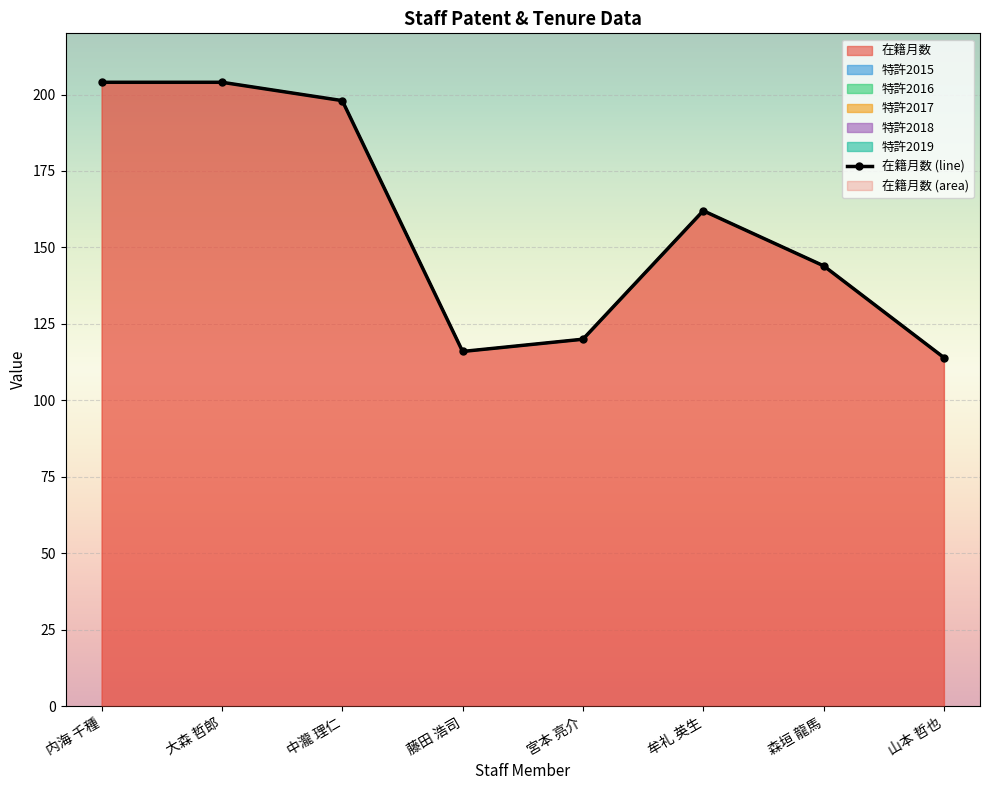

At which label is 特許2018 closest to 0?

内海 千種